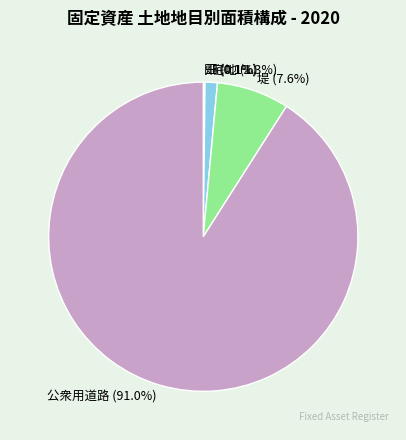

What is the largest slice in the pie chart?

公衆用道路